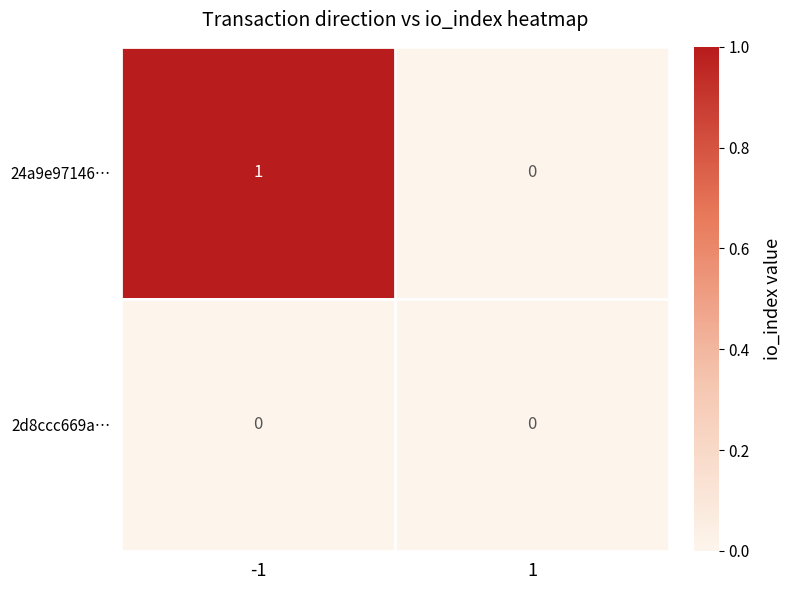

Reading right to left, list all the values displayed in this chart.

24a9e97146…: 0	1
2d8ccc669a…: 0	0